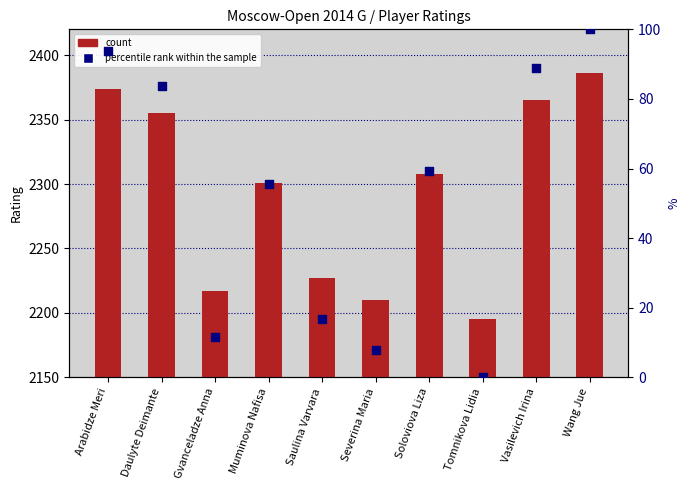

Which series has the widest spread of Y values?

Rating